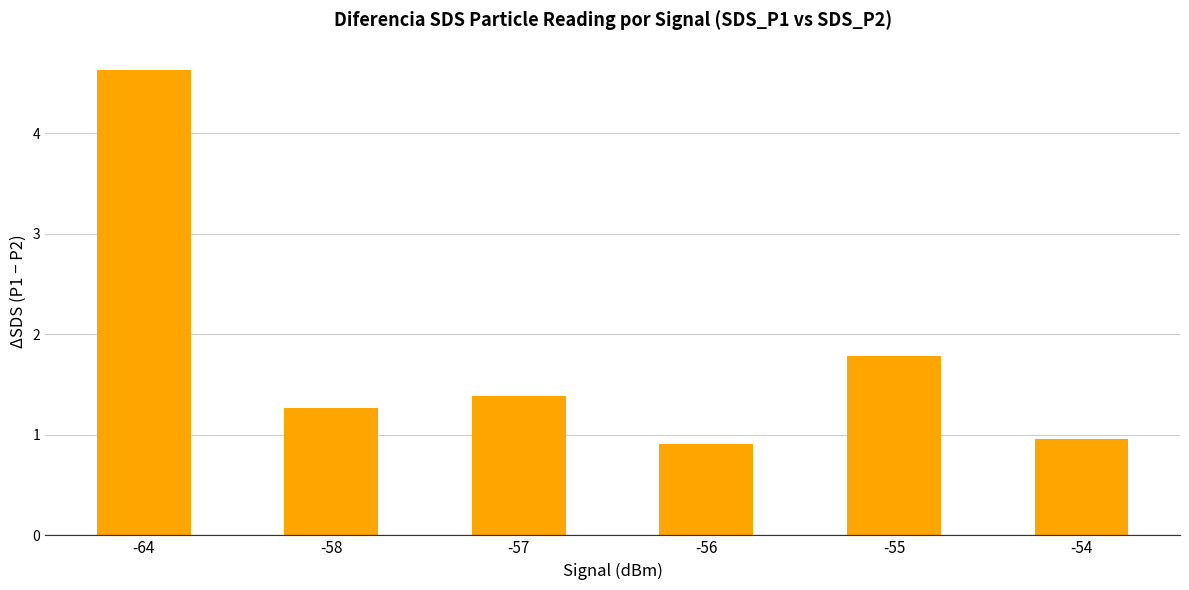

What value does the data have at -55?

1.8